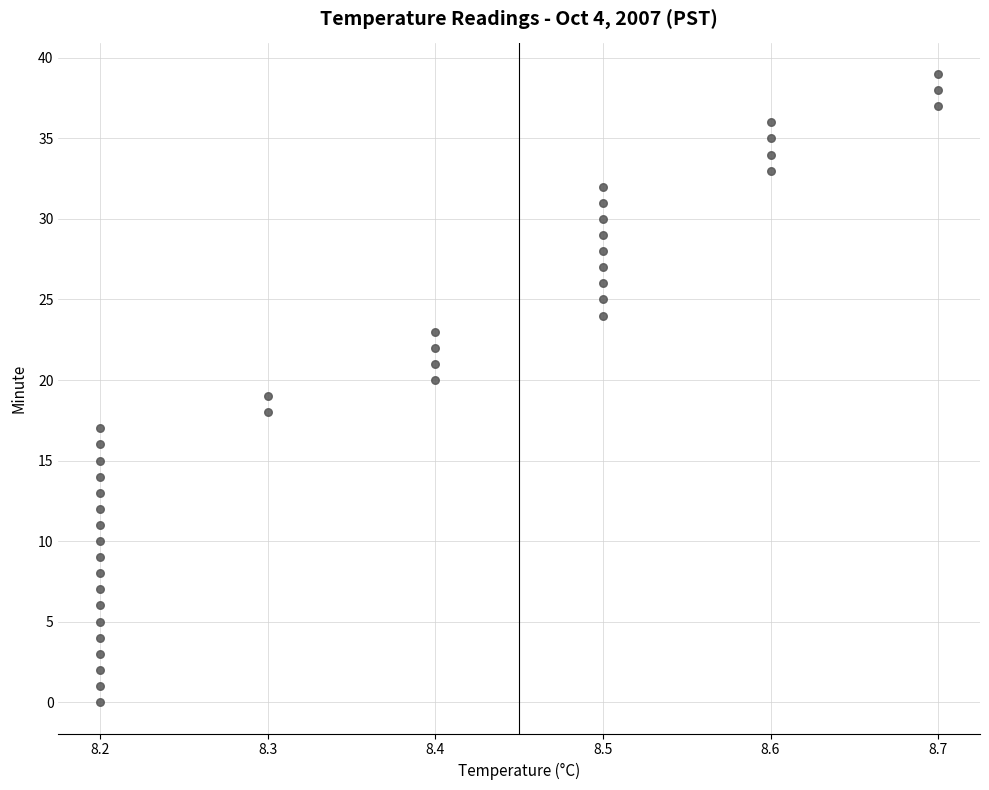

What is the range of Y values (max minus min)?

39